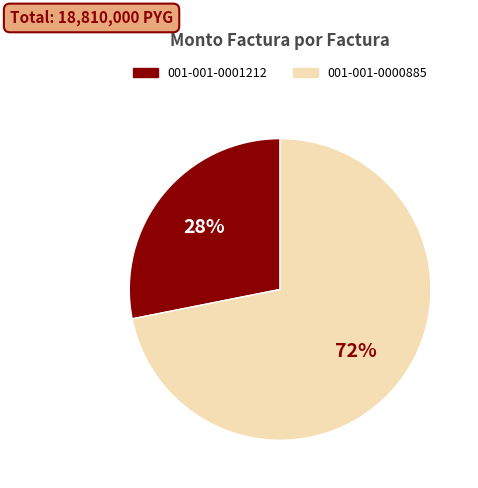

To the nearest percent, what portion does 001-001-0000885 represent?

72%